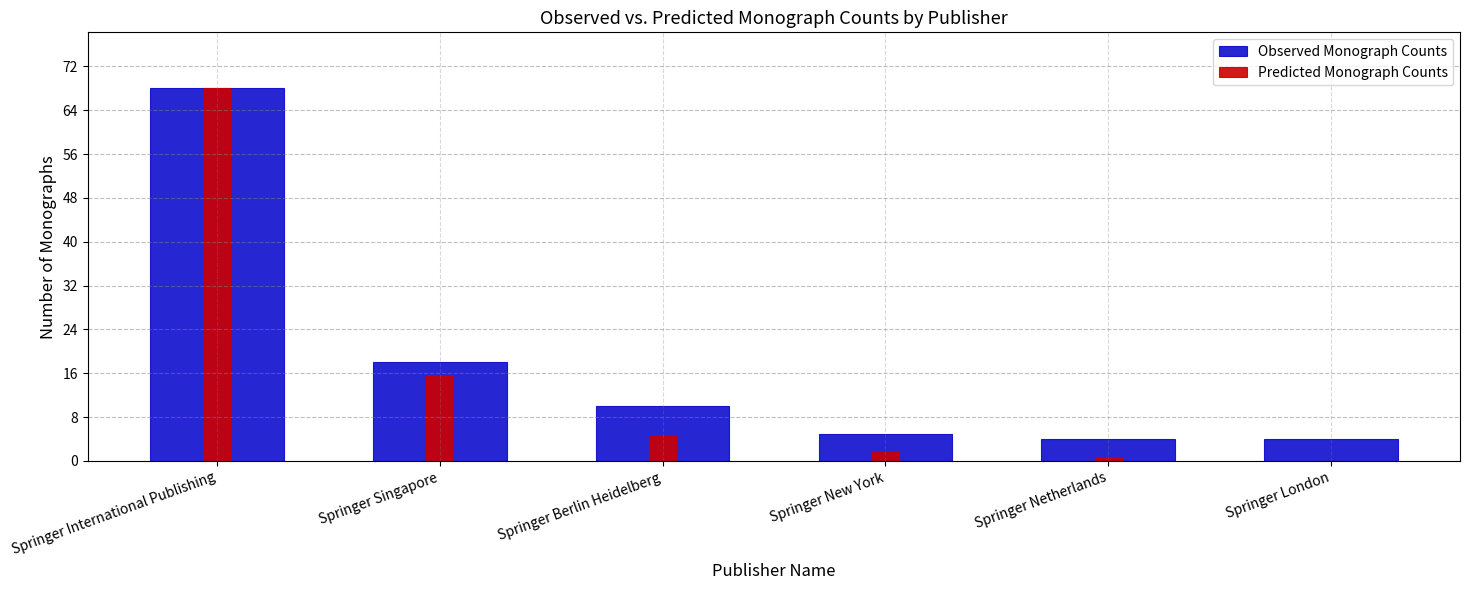

Rank the categories by Observed Monograph Counts value from highest to lowest.

Springer International Publishing, Springer Singapore, Springer Berlin Heidelberg, Springer New York, Springer Netherlands, Springer London